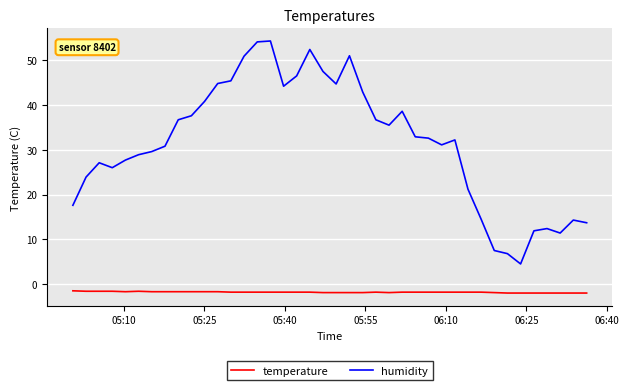

What is the difference between the maximum and minimum values in the humidity series?

49.8